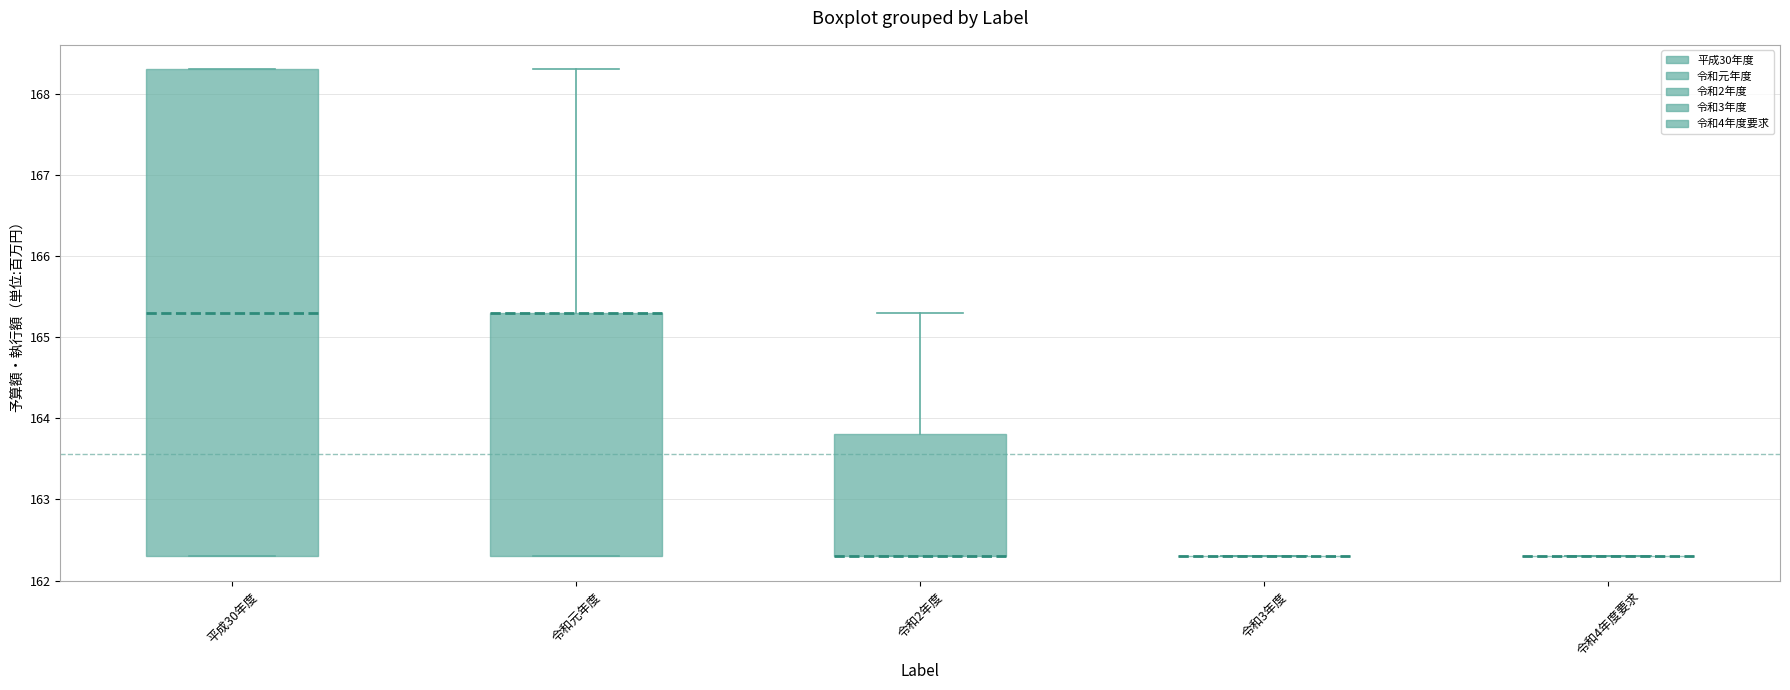

Reading left to right, read every box against the y-axis: the position of its median line, the range the box covers, and the ends of its whiskers. The values are not printed on the chart, so give them approximately, as read against the axis.

平成30年度: median 165.3, box 162.3 to 168.3, whiskers 162.3 to 168.3
令和元年度: median 165.3 (drawn on the box's upper edge), box 162.3 to 165.3, whiskers 162.3 to 168.3
令和2年度: median 162.3 (drawn on the box's lower edge), box 162.3 to 163.8, whiskers 162.3 to 165.3
令和3年度: box collapsed to a line at 162.3, whiskers 162.3 to 162.3
令和4年度要求: box collapsed to a line at 162.3, whiskers 162.3 to 162.3